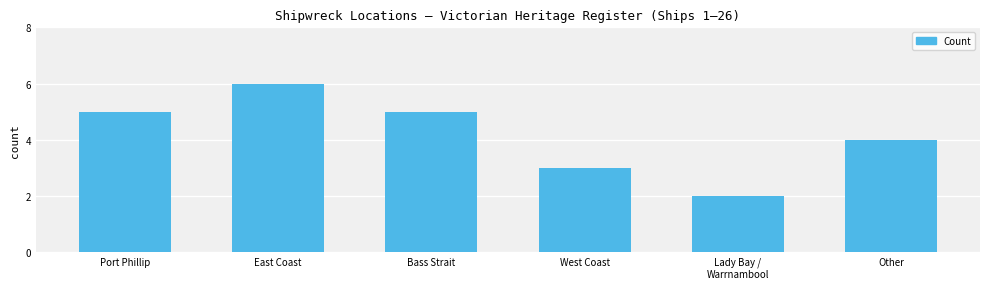

How many values are below 5?

3